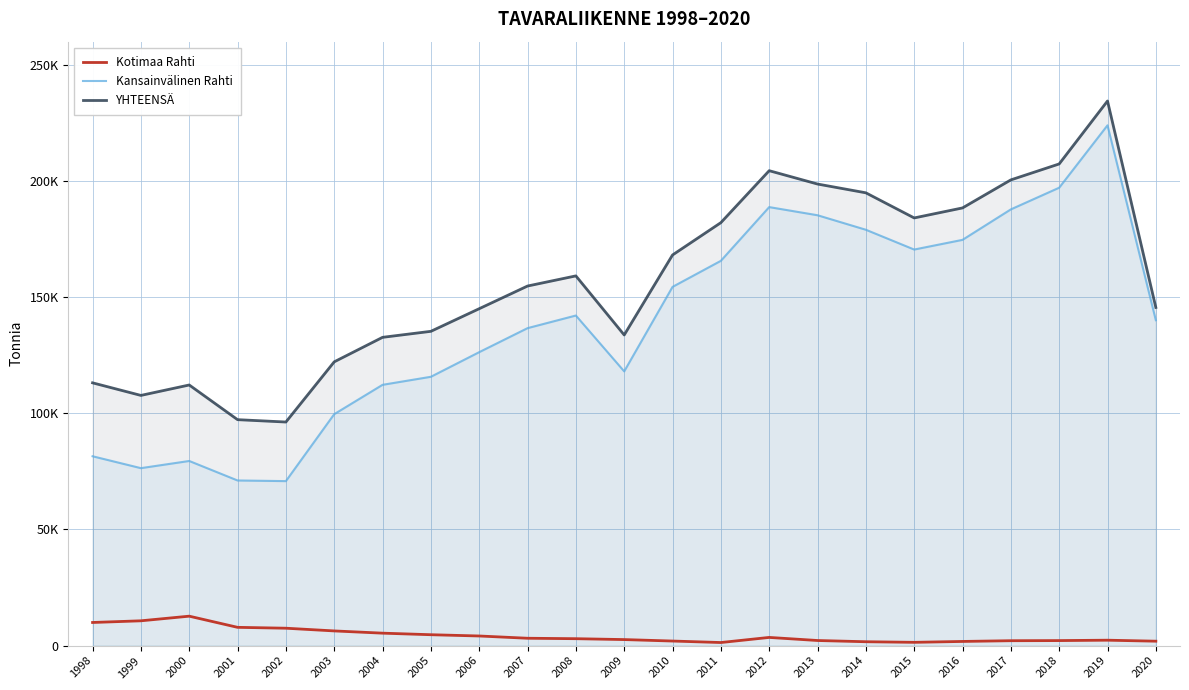

The value of Kotimaa Rahti at 2004 is 5362.8. True or false?

True